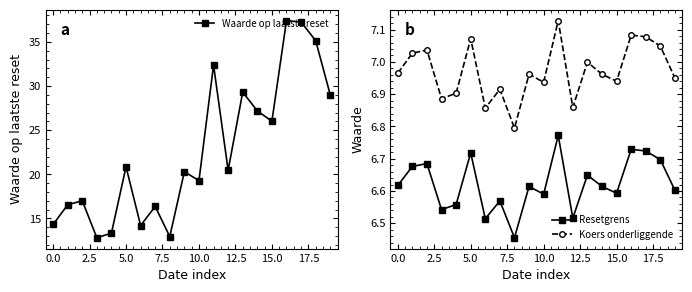

How many lines are shown in the chart?

3